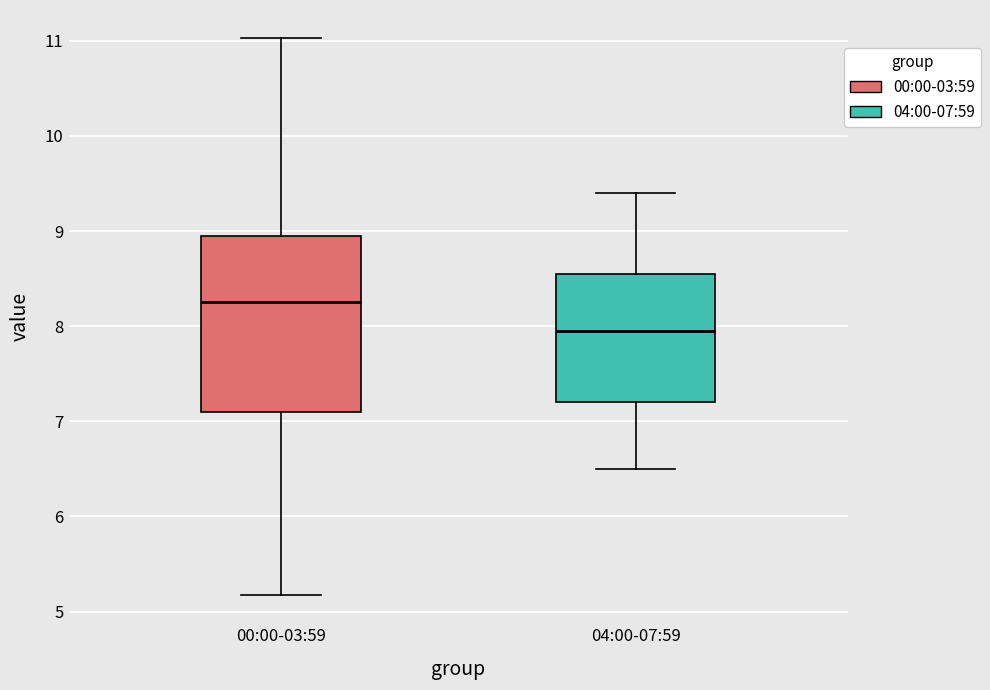

Which box is the tallest, from its lower edge to its upper edge?

00:00-03:59